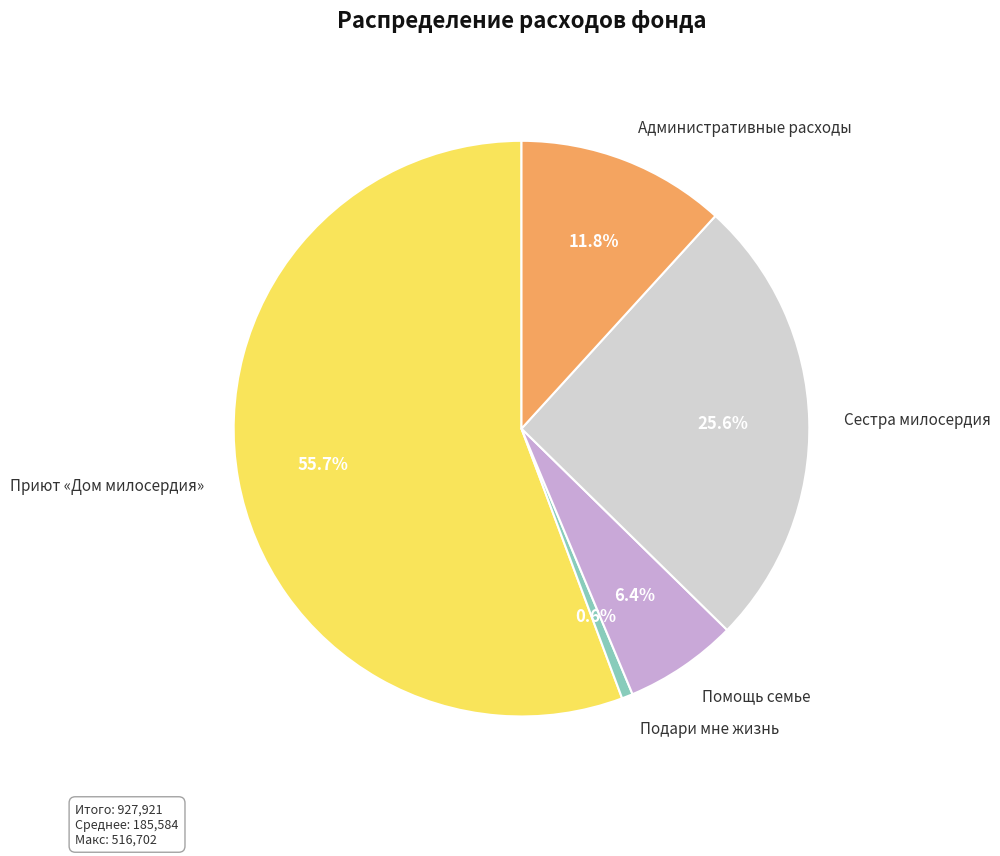

True or false: Административные расходы accounts for 12% of the total.

True